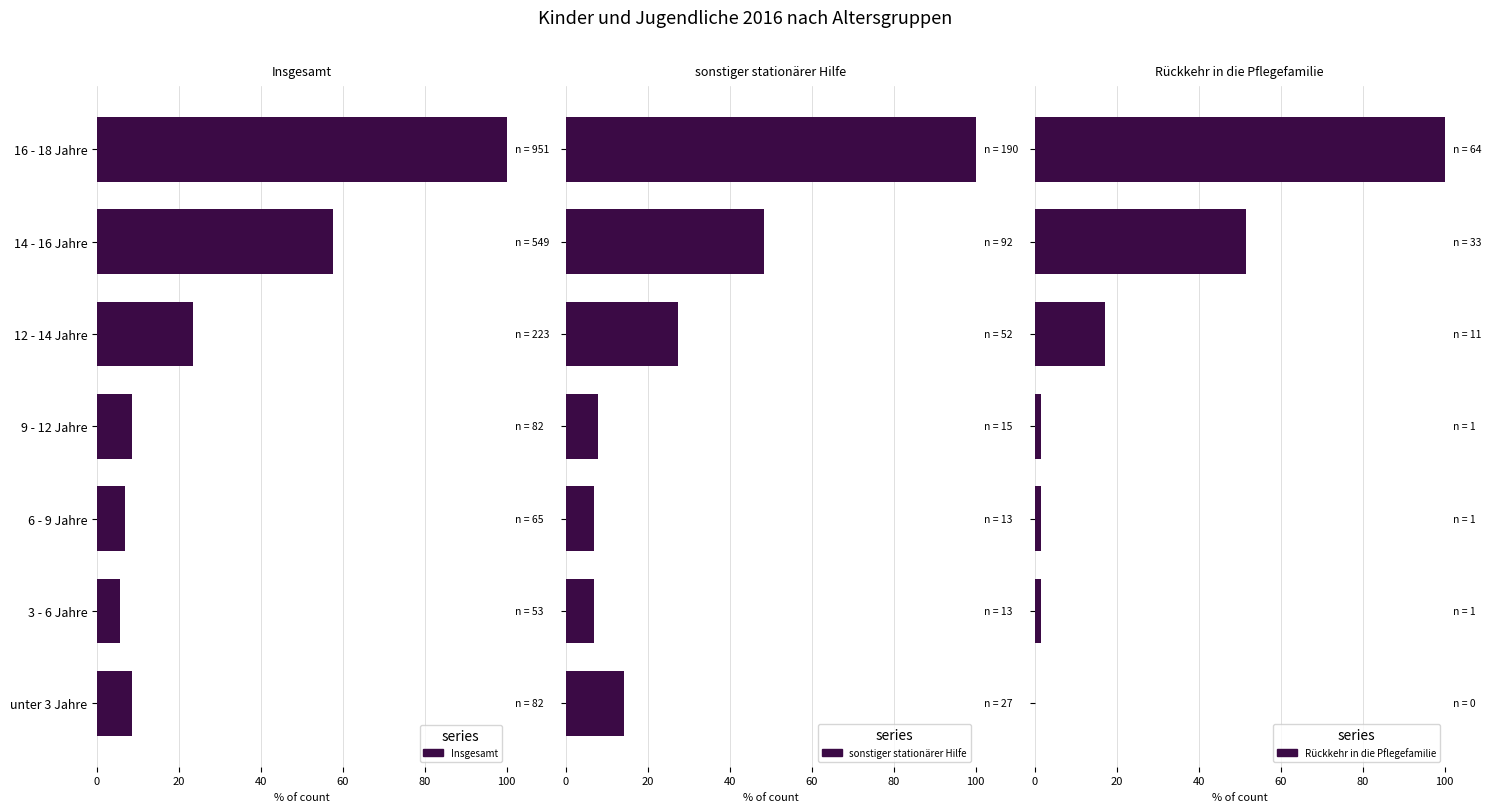

What is the average value of the sonstiger stationärer Hilfe series?

30.2